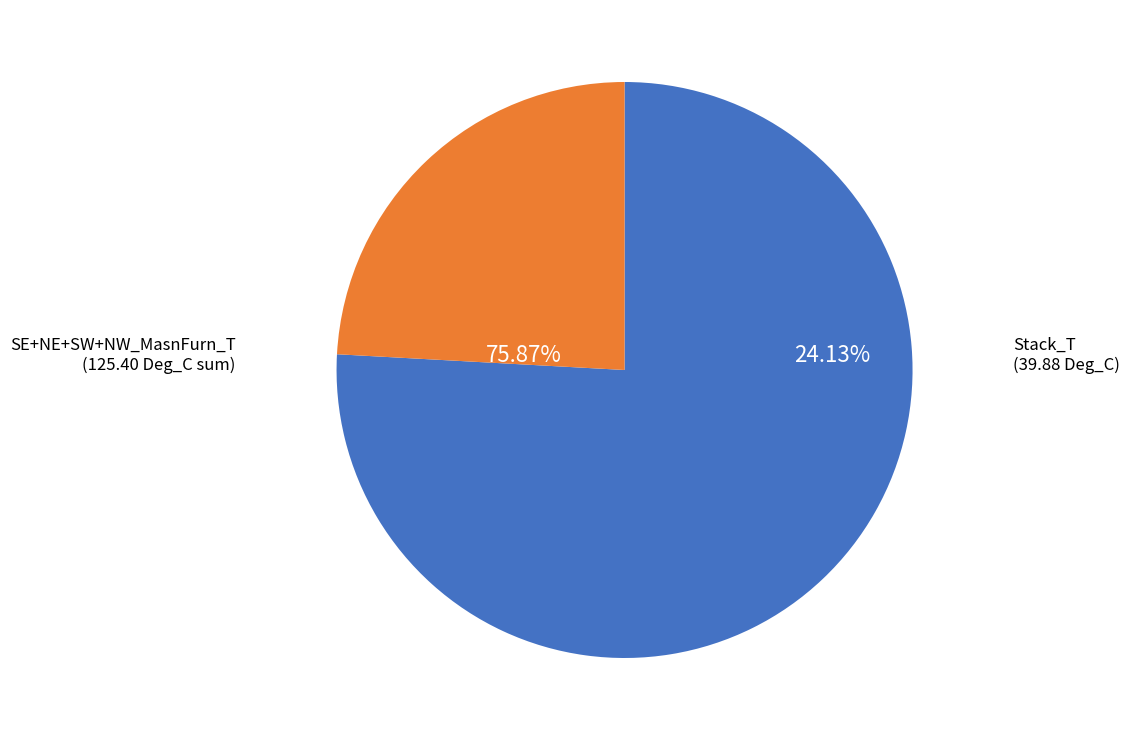

Which category has the biggest portion of the pie?

Stack_T